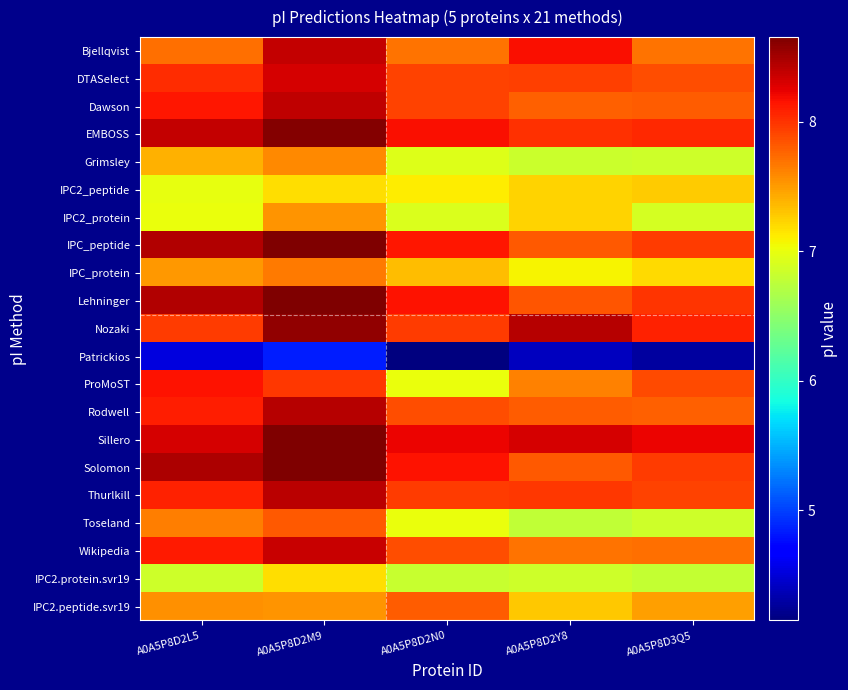

Reading left to right, what are all the values shown in this chart?

Bjellqvist: A0A5P8D2L5=7.7	A0A5P8D2M9=8.4	A0A5P8D2N0=7.7	A0A5P8D2Y8=8.2	A0A5P8D3Q5=7.7
DTASelect: A0A5P8D2L5=8.0	A0A5P8D2M9=8.3	A0A5P8D2N0=7.9	A0A5P8D2Y8=7.9	A0A5P8D3Q5=7.9
Dawson: A0A5P8D2L5=8.1	A0A5P8D2M9=8.4	A0A5P8D2N0=7.9	A0A5P8D2Y8=7.8	A0A5P8D3Q5=7.8
EMBOSS: A0A5P8D2L5=8.4	A0A5P8D2M9=8.6	A0A5P8D2N0=8.2	A0A5P8D2Y8=8.0	A0A5P8D3Q5=8.1
Grimsley: A0A5P8D2L5=7.4	A0A5P8D2M9=7.6	A0A5P8D2N0=6.9	A0A5P8D2Y8=6.8	A0A5P8D3Q5=6.9
IPC2_peptide: A0A5P8D2L5=7.0	A0A5P8D2M9=7.2	A0A5P8D2N0=7.1	A0A5P8D2Y8=7.2	A0A5P8D3Q5=7.3
IPC2_protein: A0A5P8D2L5=7.0	A0A5P8D2M9=7.5	A0A5P8D2N0=6.9	A0A5P8D2Y8=7.2	A0A5P8D3Q5=6.9
IPC_peptide: A0A5P8D2L5=8.4	A0A5P8D2M9=8.6	A0A5P8D2N0=8.1	A0A5P8D2Y8=7.8	A0A5P8D3Q5=8.0
IPC_protein: A0A5P8D2L5=7.5	A0A5P8D2M9=7.7	A0A5P8D2N0=7.4	A0A5P8D2Y8=7.1	A0A5P8D3Q5=7.2
Lehninger: A0A5P8D2L5=8.4	A0A5P8D2M9=8.7	A0A5P8D2N0=8.2	A0A5P8D2Y8=7.8	A0A5P8D3Q5=8.0
Nozaki: A0A5P8D2L5=8.0	A0A5P8D2M9=8.6	A0A5P8D2N0=8.0	A0A5P8D2Y8=8.4	A0A5P8D3Q5=8.1
Patrickios: A0A5P8D2L5=4.5	A0A5P8D2M9=4.8	A0A5P8D2N0=4.2	A0A5P8D2Y8=4.4	A0A5P8D3Q5=4.3
ProMoST: A0A5P8D2L5=8.2	A0A5P8D2M9=8.0	A0A5P8D2N0=7.0	A0A5P8D2Y8=7.6	A0A5P8D3Q5=7.9
Rodwell: A0A5P8D2L5=8.1	A0A5P8D2M9=8.4	A0A5P8D2N0=7.9	A0A5P8D2Y8=7.8	A0A5P8D3Q5=7.8
Sillero: A0A5P8D2L5=8.3	A0A5P8D2M9=8.7	A0A5P8D2N0=8.2	A0A5P8D2Y8=8.3	A0A5P8D3Q5=8.2
Solomon: A0A5P8D2L5=8.5	A0A5P8D2M9=8.7	A0A5P8D2N0=8.2	A0A5P8D2Y8=7.8	A0A5P8D3Q5=8.0
Thurlkill: A0A5P8D2L5=8.1	A0A5P8D2M9=8.4	A0A5P8D2N0=8.0	A0A5P8D2Y8=8.0	A0A5P8D3Q5=7.9
Toseland: A0A5P8D2L5=7.6	A0A5P8D2M9=7.8	A0A5P8D2N0=7.0	A0A5P8D2Y8=6.8	A0A5P8D3Q5=6.9
Wikipedia: A0A5P8D2L5=8.1	A0A5P8D2M9=8.4	A0A5P8D2N0=7.9	A0A5P8D2Y8=7.7	A0A5P8D3Q5=7.7
IPC2.protein.svr19: A0A5P8D2L5=6.9	A0A5P8D2M9=7.2	A0A5P8D2N0=6.8	A0A5P8D2Y8=6.8	A0A5P8D3Q5=6.8
IPC2.peptide.svr19: A0A5P8D2L5=7.5	A0A5P8D2M9=7.5	A0A5P8D2N0=7.8	A0A5P8D2Y8=7.3	A0A5P8D3Q5=7.5